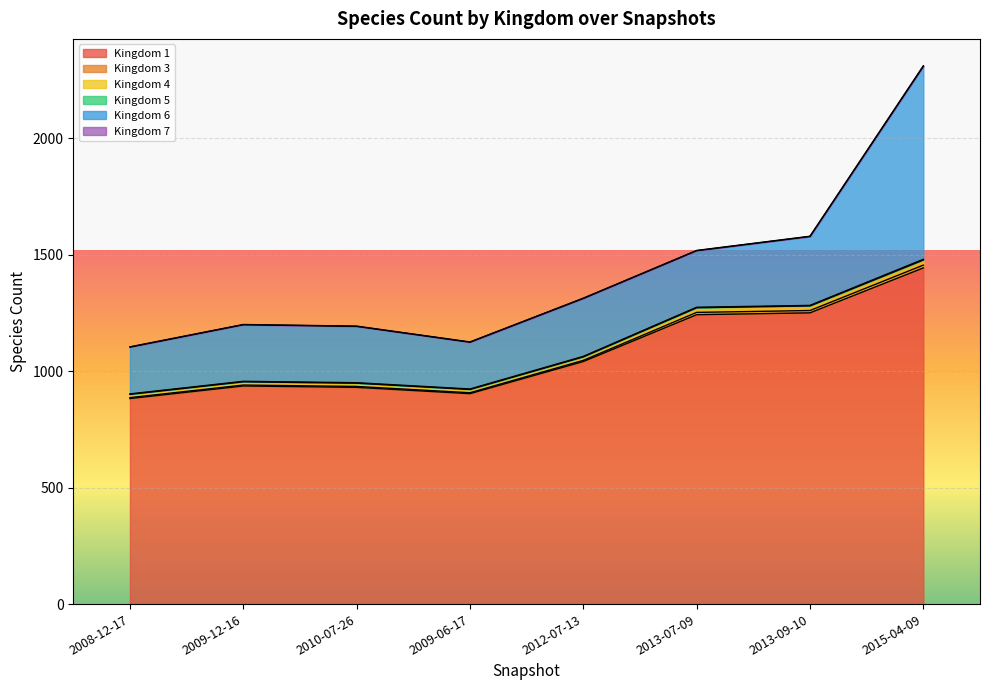

The value of Kingdom 1 at 2008-12-17 is 883. True or false?

True